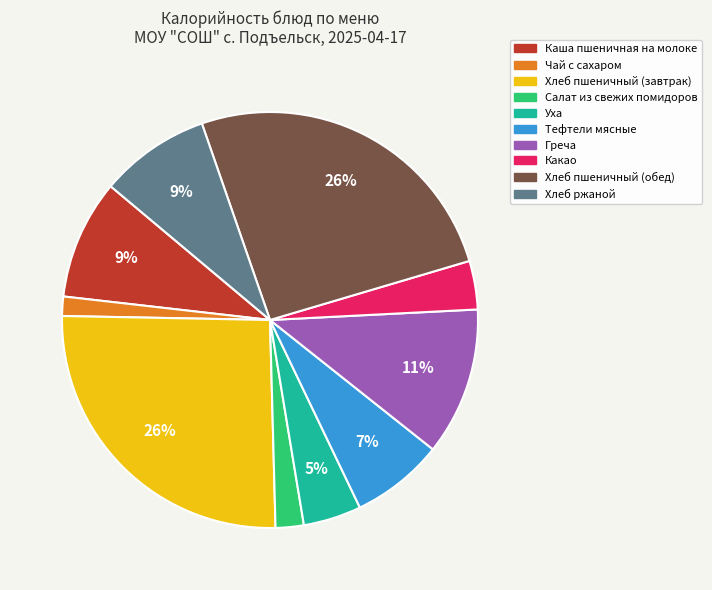

Does Тефтели мясные represent more than half of the total?

No